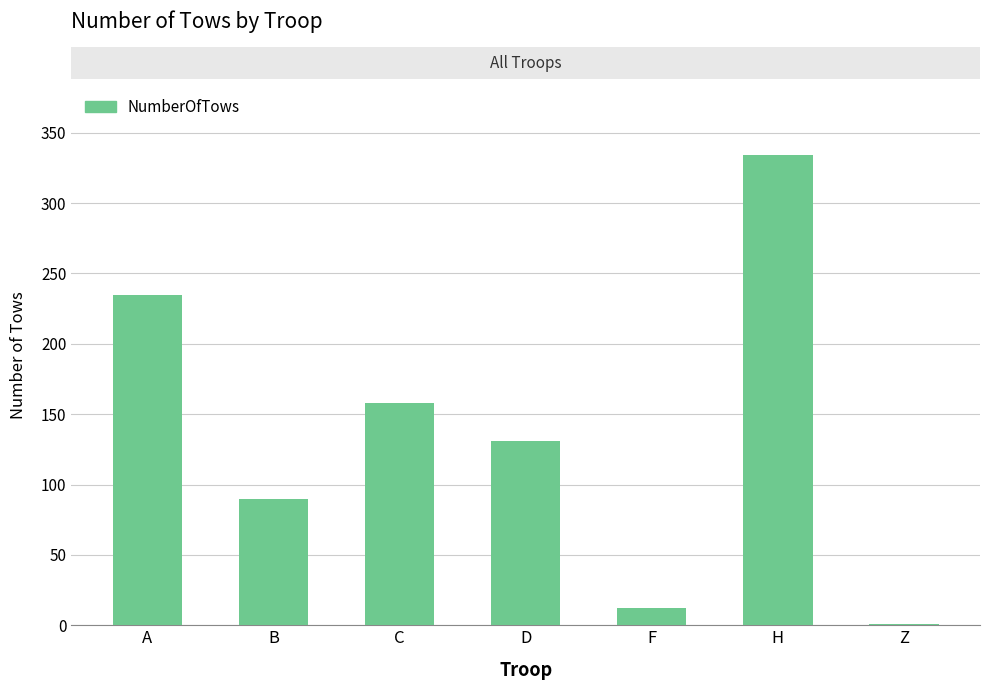

Reading left to right, extract all data points from this chart.

A=235	B=90	C=158	D=131	F=12	H=334	Z=1